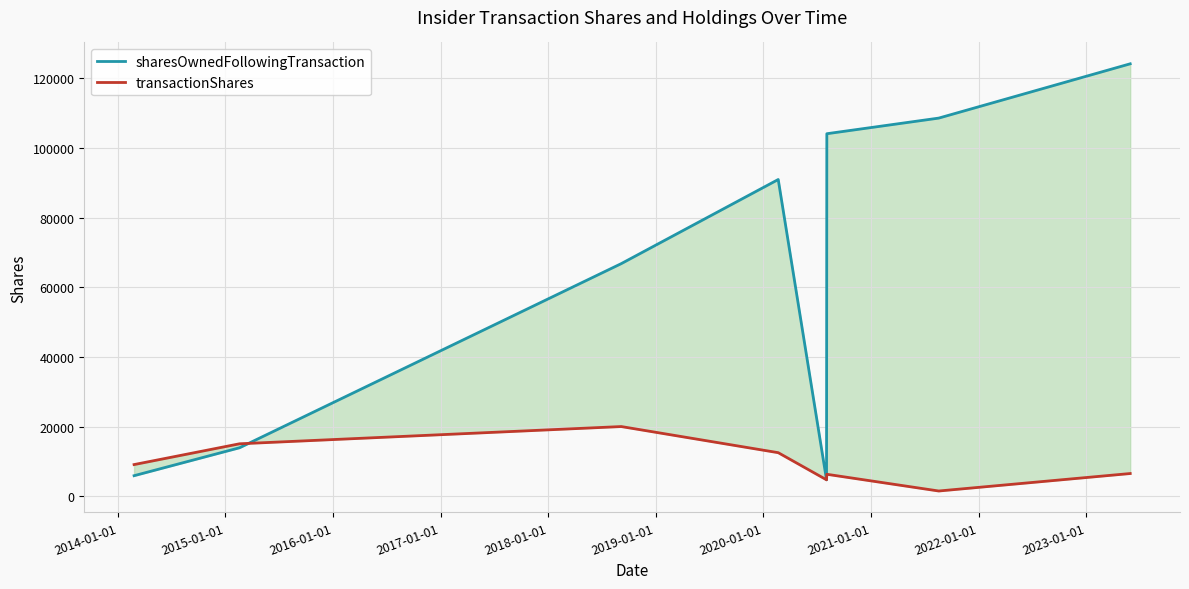

True or false: transactionShares has more than 0 interior local peaks.

True